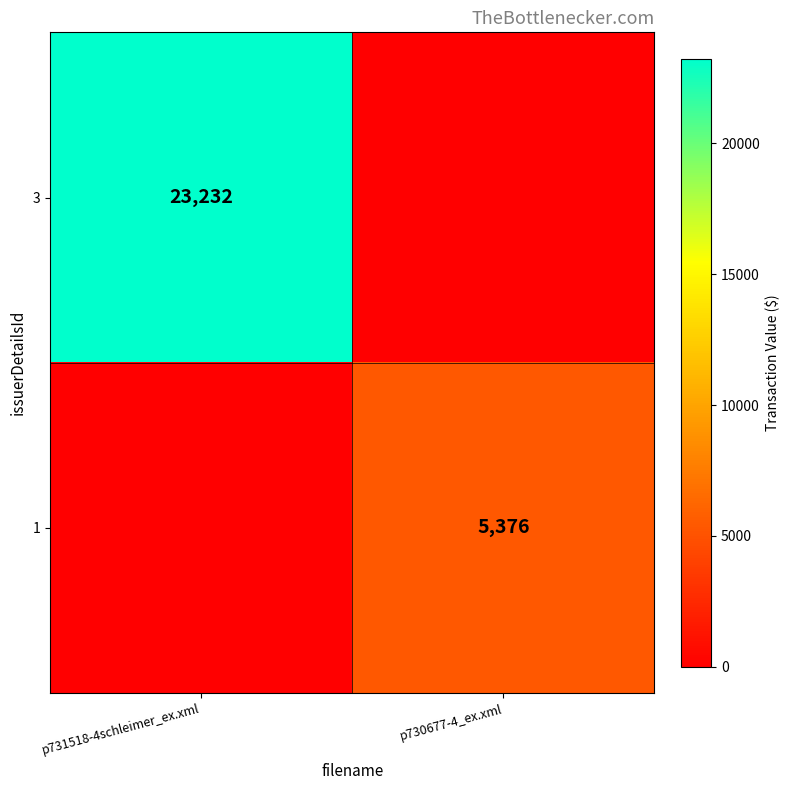

The 1 series shows 5376 at p730677-4_ex.xml. True or false?

True